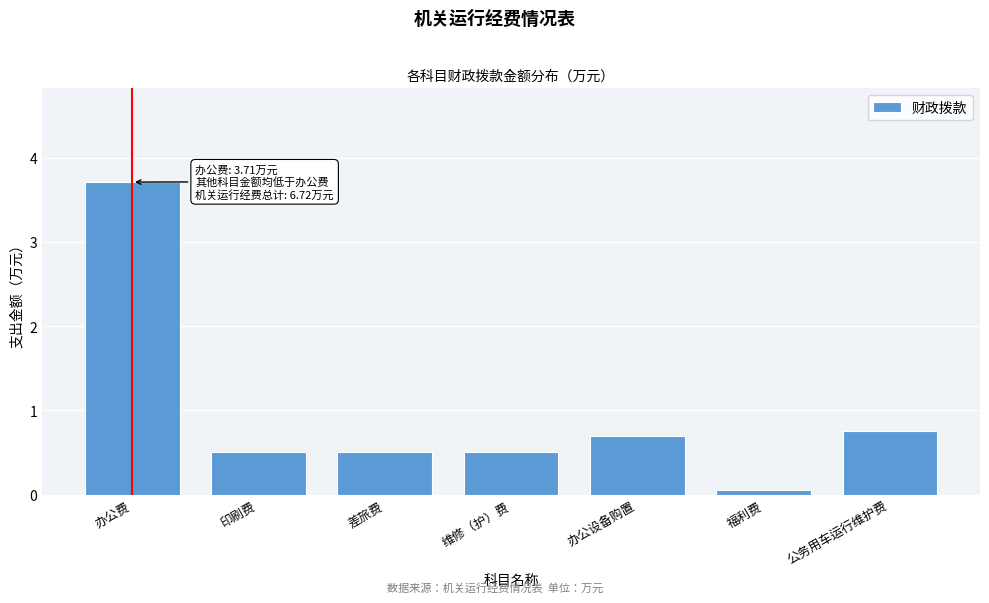

The value at 公务用车运行维护费 is 0.5. True or false?

False